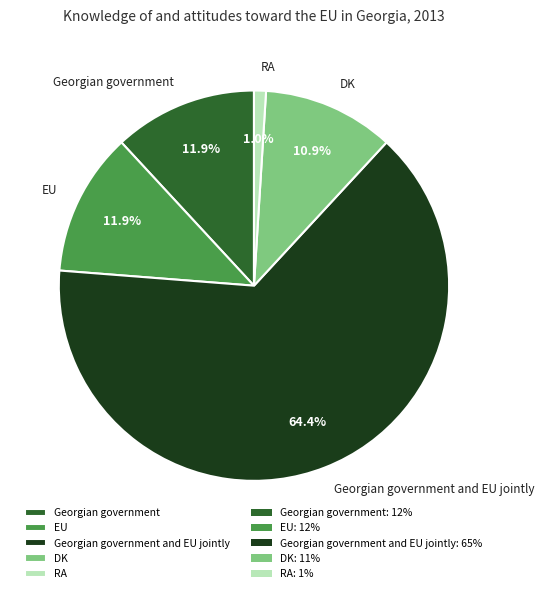

Which slice represents more than half of the pie?

Georgian government and EU jointly